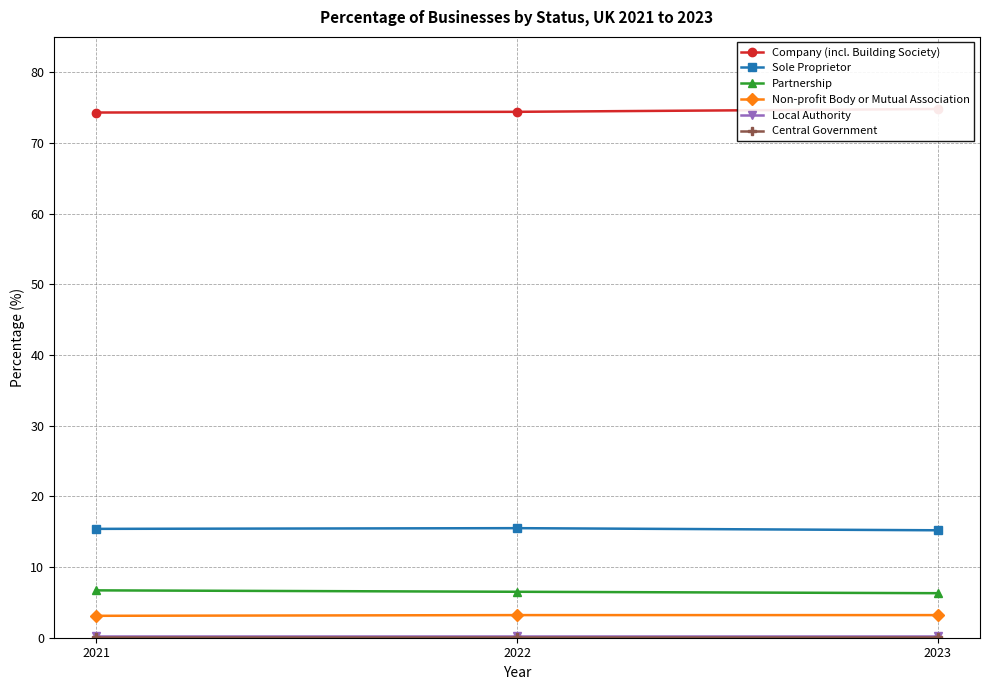

At which category is the sum across all series the highest?

2022